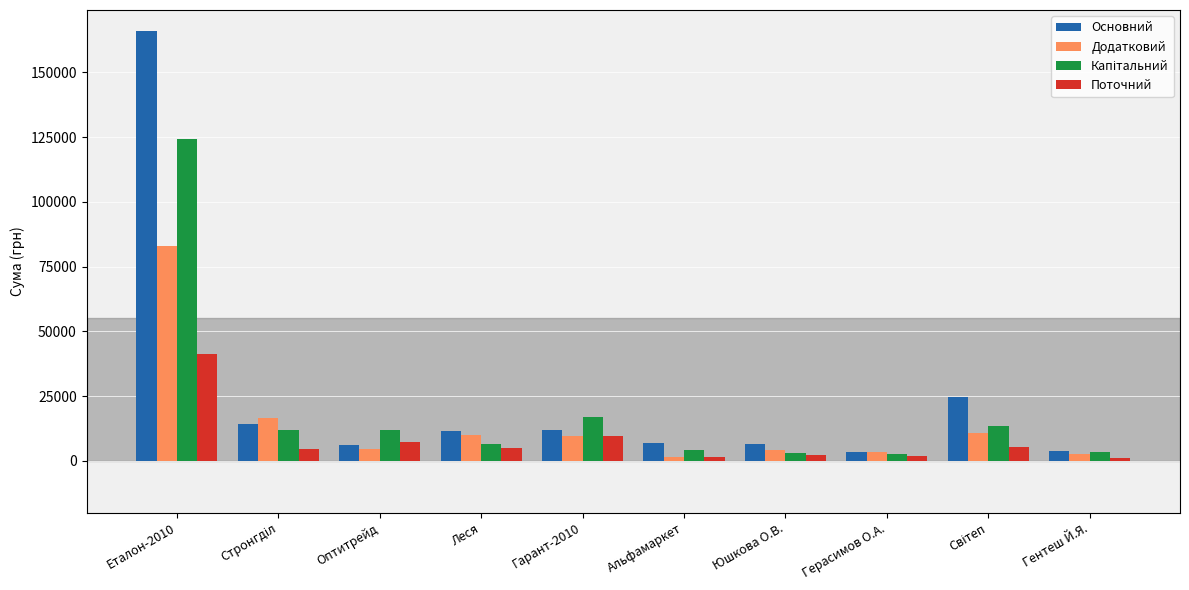

What is the difference between the maximum and second lowest values in the Поточний series?

40064.3